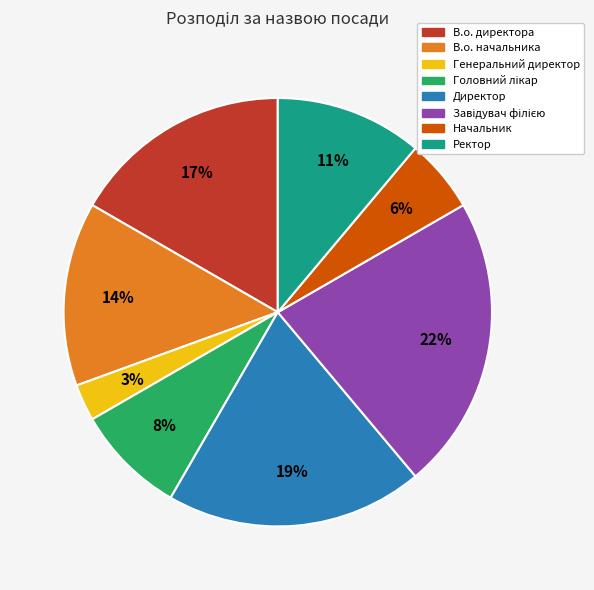

Which slice is the smallest?

Генеральний директор